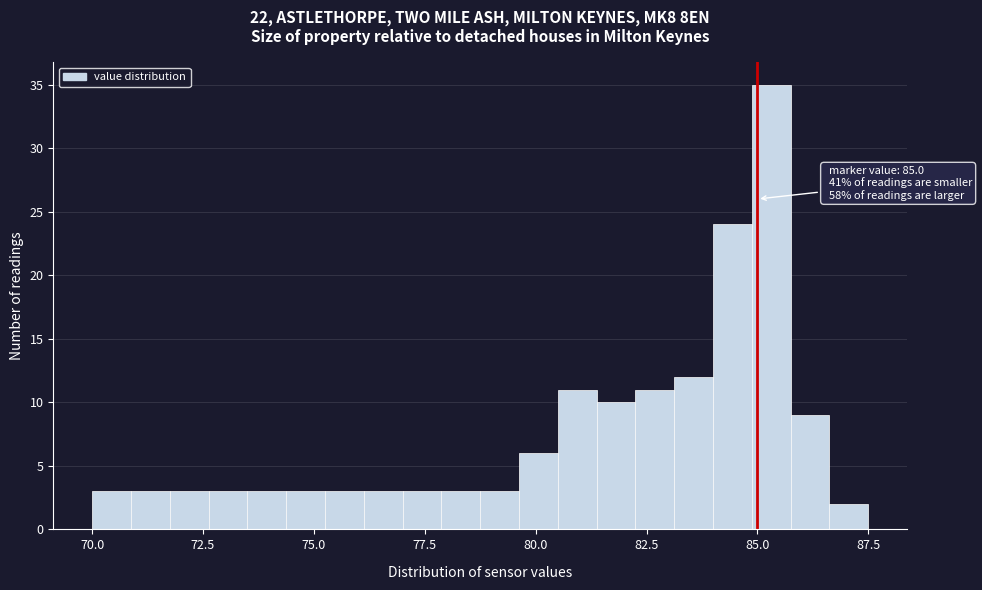

Around what value on the x-axis is the tallest bar? Give the approximate position of its centre, as read against the axis.

85.5